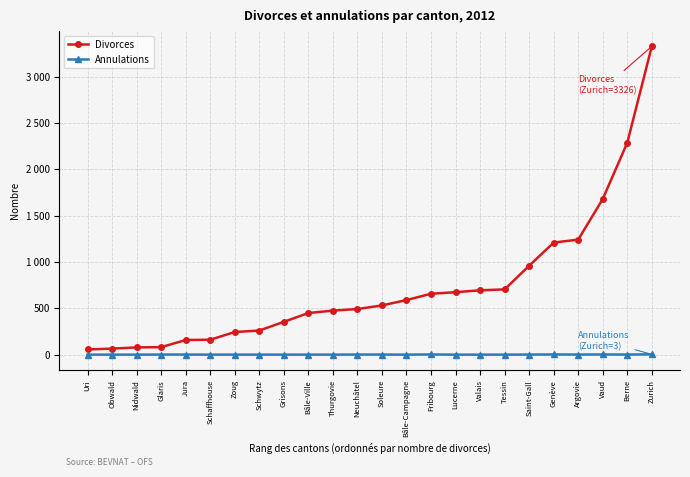

True or false: Divorces and Annulations cross at least once.

False